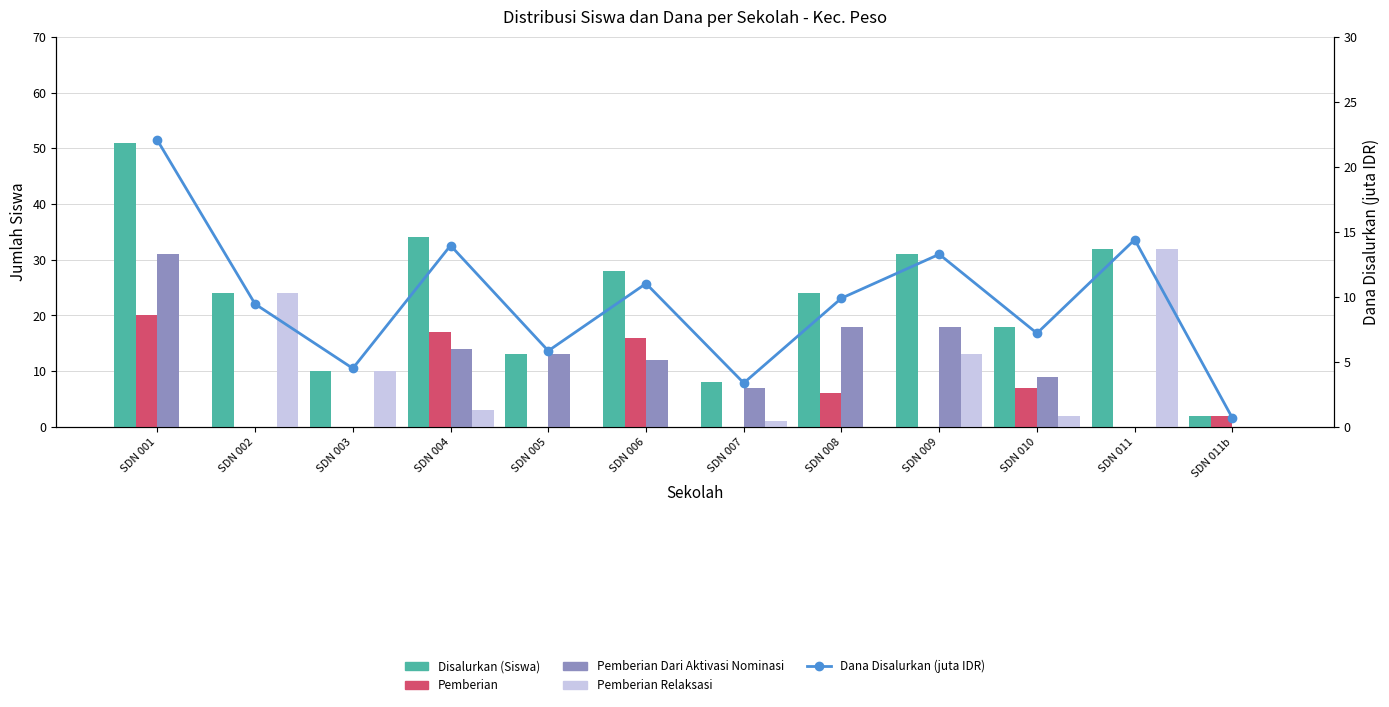

True or false: Dana Disalurkan (juta IDR) has a value of 4.5 at SDN 001.

False